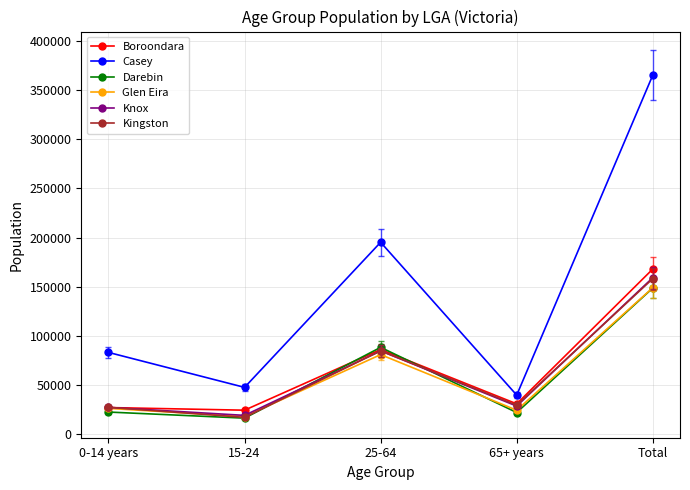

How many interior local valleys does the Darebin series have?

2